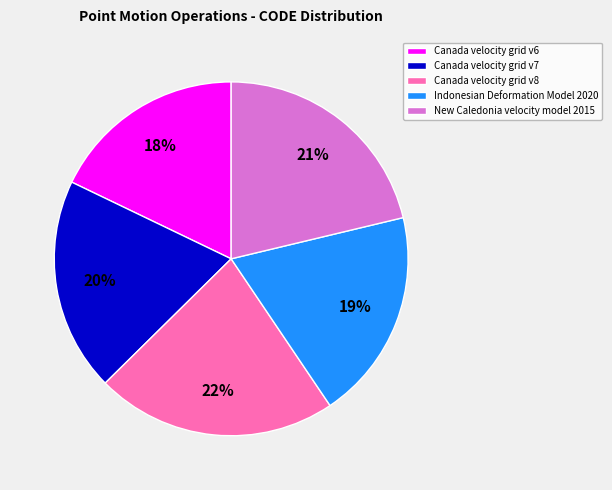

How many segments does this pie chart have?

5